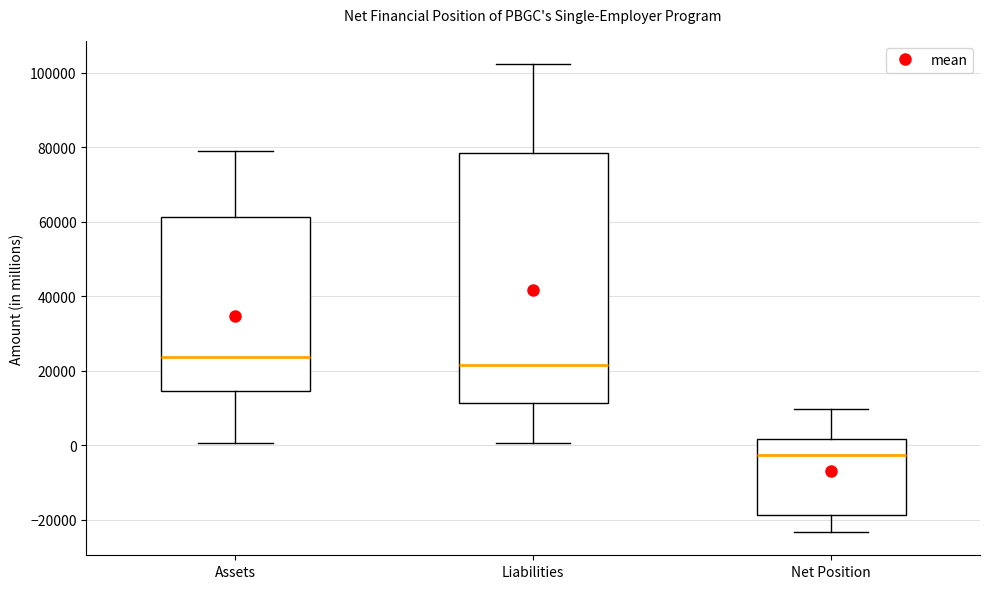

Which box is the tallest, from its lower edge to its upper edge?

Liabilities